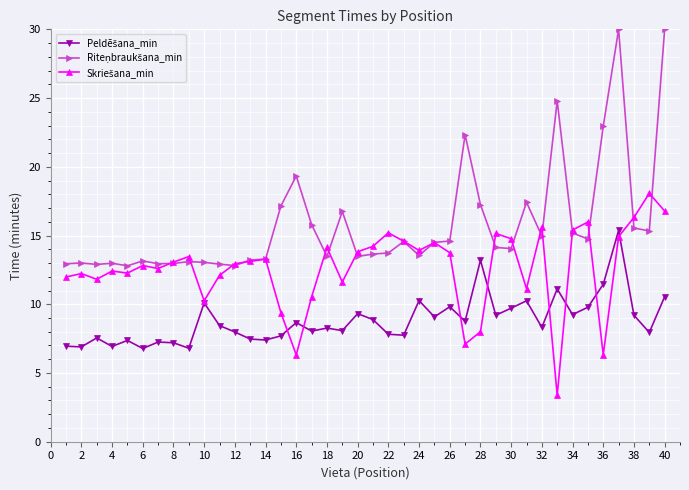

What is the greatest value displayed?

30.0